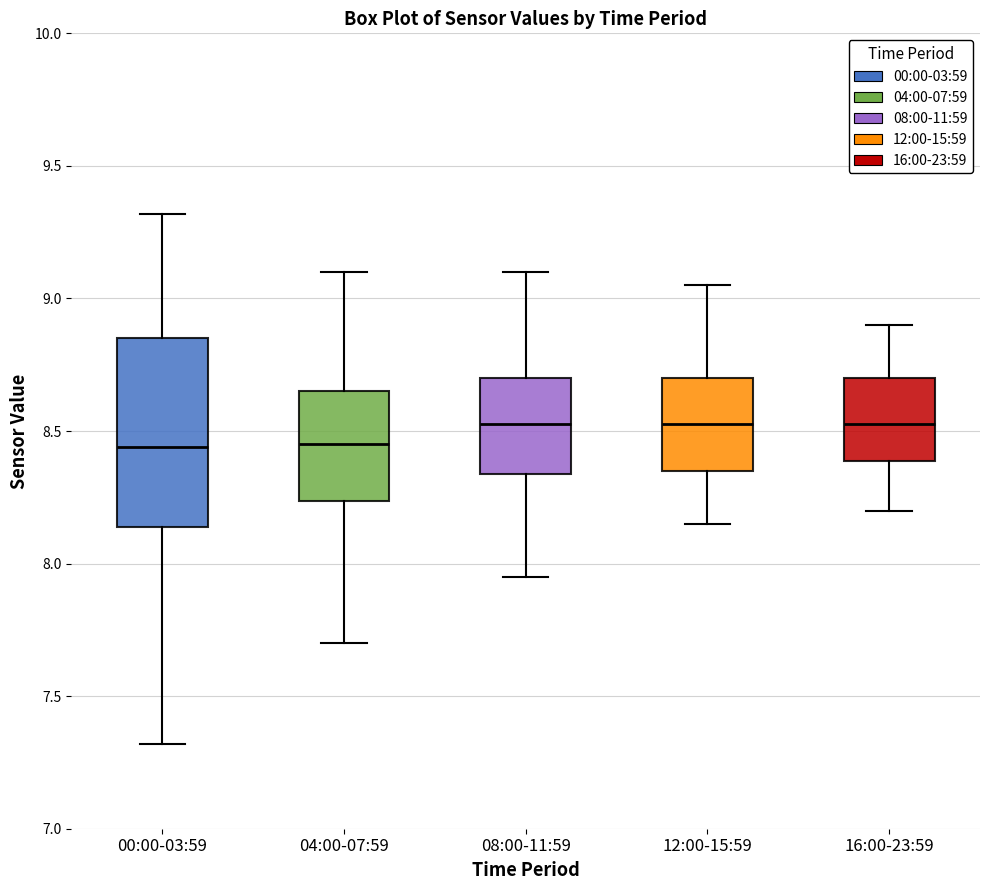

Reading left to right, transcribe this box plot: for each box, give where its median line is, the range the box spans, and where its two whiskers end, as read against the y-axis. The values are not printed on the chart, so give them approximately, as read against the axis.

00:00-03:59: median 8.45, box 8.15 to 8.85, whiskers 7.30 to 9.30
04:00-07:59: median 8.45, box 8.25 to 8.65, whiskers 7.70 to 9.10
08:00-11:59: median 8.55, box 8.35 to 8.70, whiskers 7.95 to 9.10
12:00-15:59: median 8.55, box 8.35 to 8.70, whiskers 8.15 to 9.05
16:00-23:59: median 8.55, box 8.40 to 8.70, whiskers 8.20 to 8.90